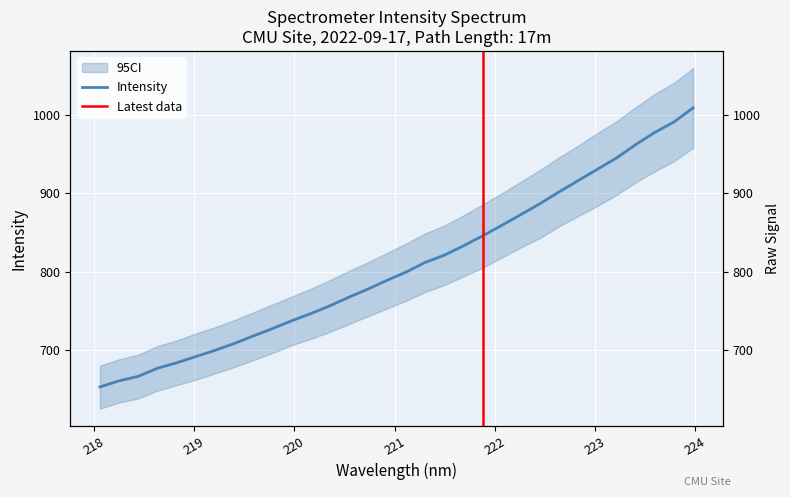

The chart shows a value of 930.8 at 223.0264. True or false?

True